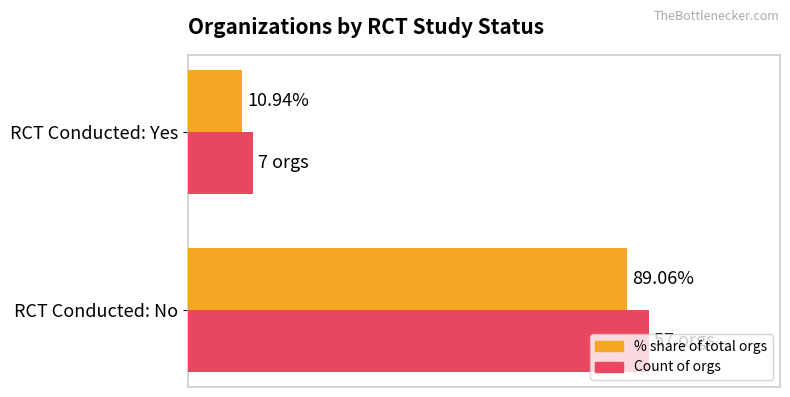

Which label corresponds to the largest value in the chart?

RCT Conducted: No